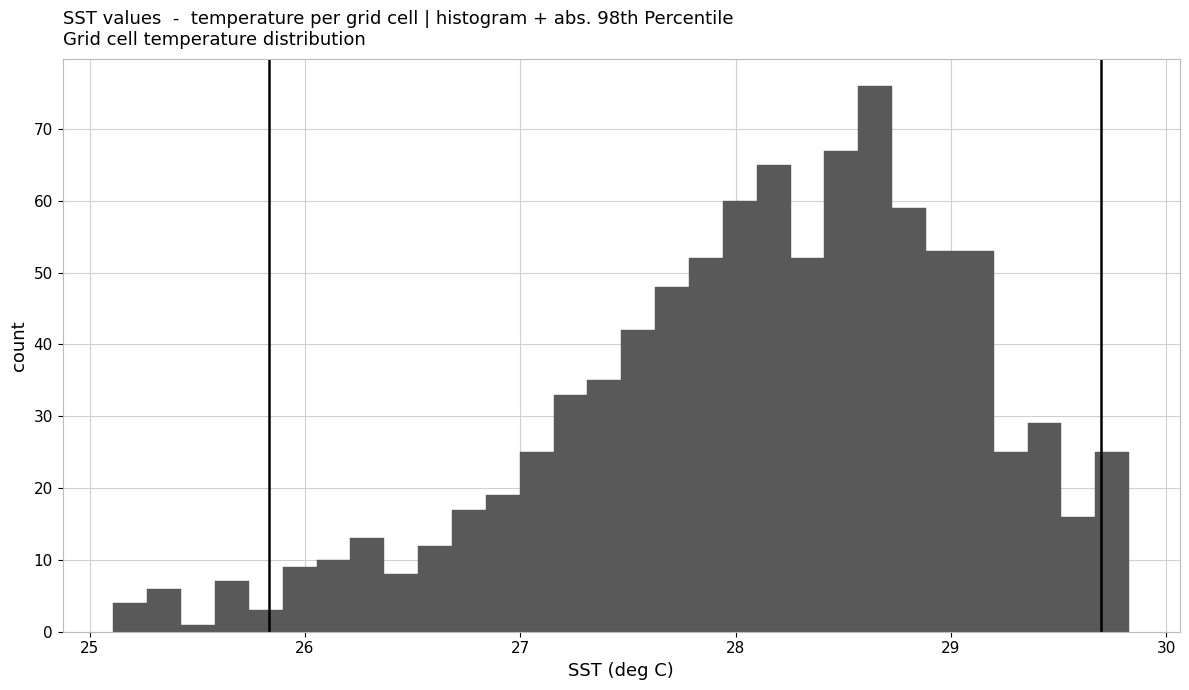

Around what value on the x-axis is the tallest bar? Give the approximate position of its centre, as read against the axis.

28.6